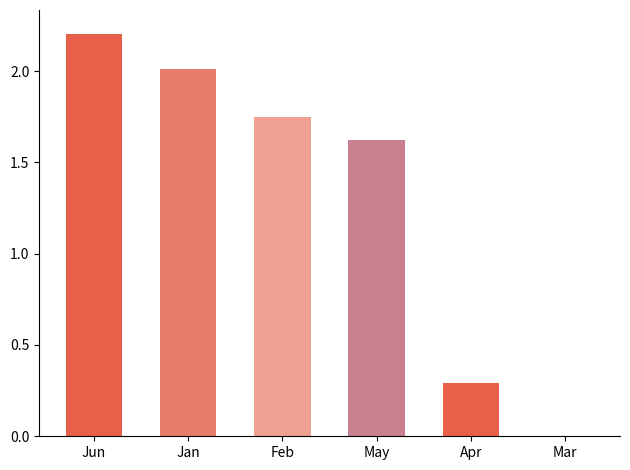

Rank the categories by value from lowest to highest.

Mar, Apr, May, Feb, Jan, Jun